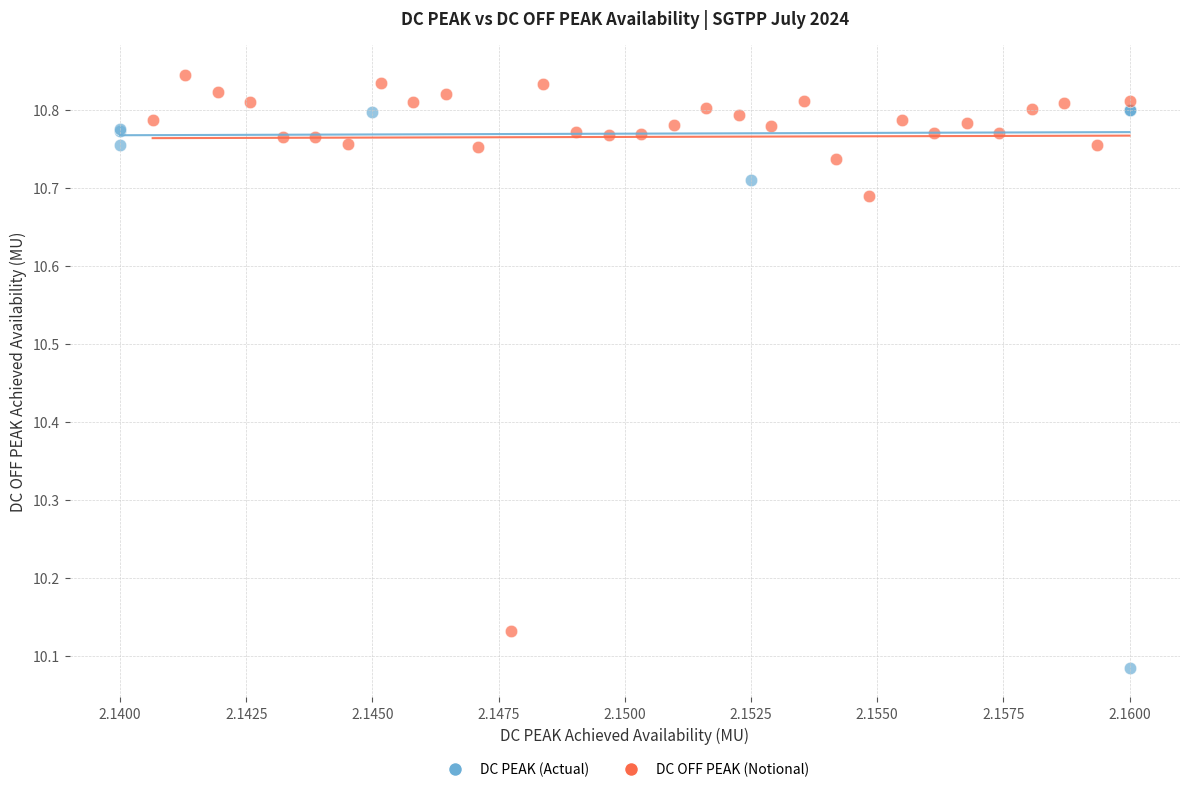

Which series has the widest spread of Y values?

DC PEAK (Actual)